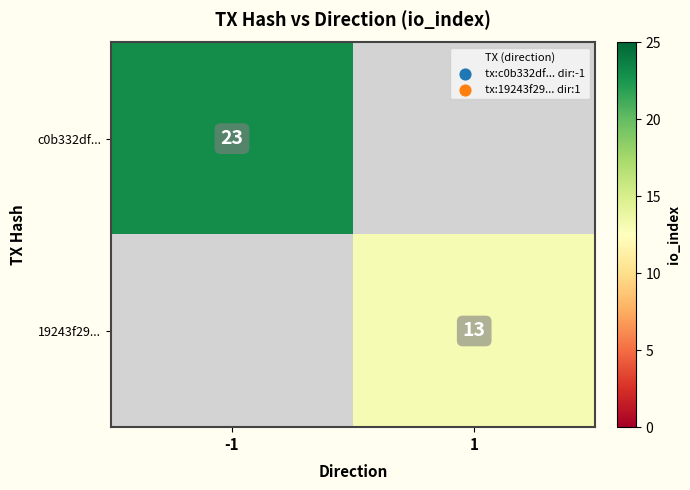

The 19243f29... series shows 18 at 1. True or false?

False